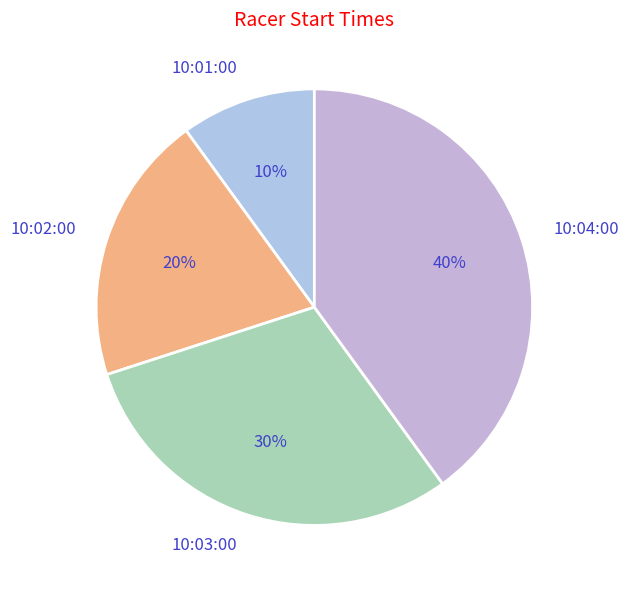

The 10:03:00 slice represents 30% of the pie. True or false?

True